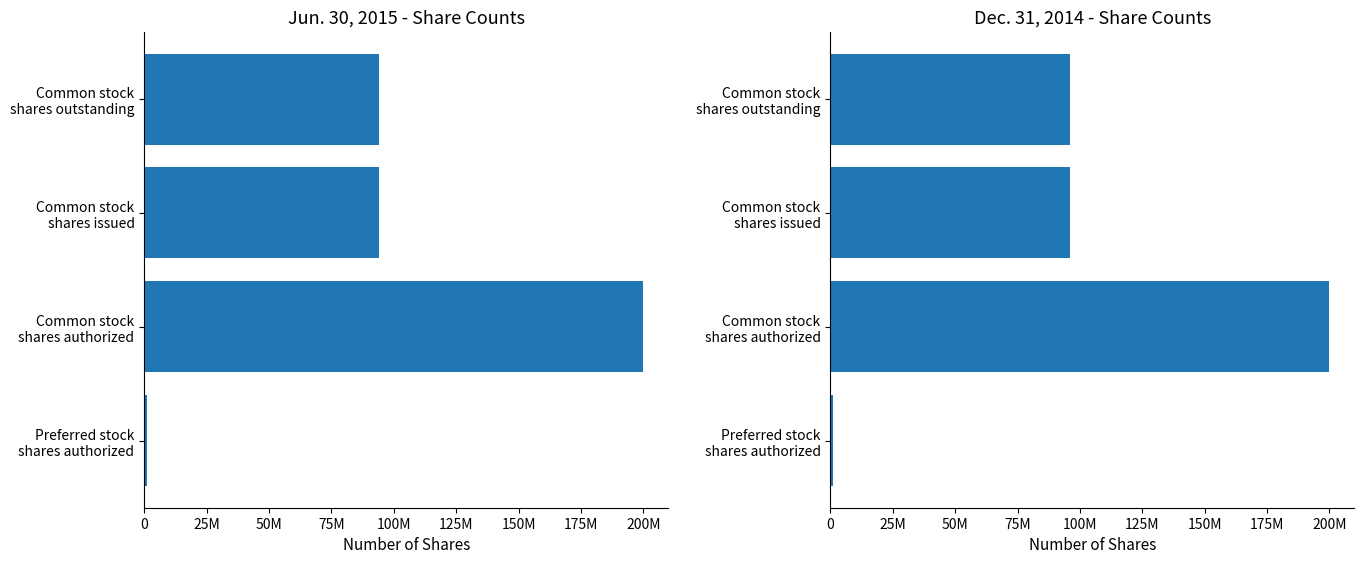

Count the Jun. 30, 2015 values in the range 94026000 to 200000000.

3